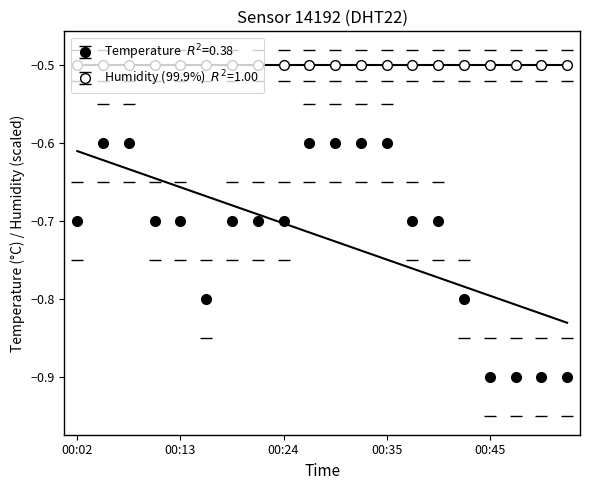

Reading left to right, list all the values displayed in this chart.

-0.7	-0.6	-0.6	-0.7	-0.7	-0.8	-0.7	-0.7	-0.7	-0.6	-0.6	-0.6	-0.6	-0.7	-0.7	-0.8	-0.9	-0.9	-0.9	-0.9